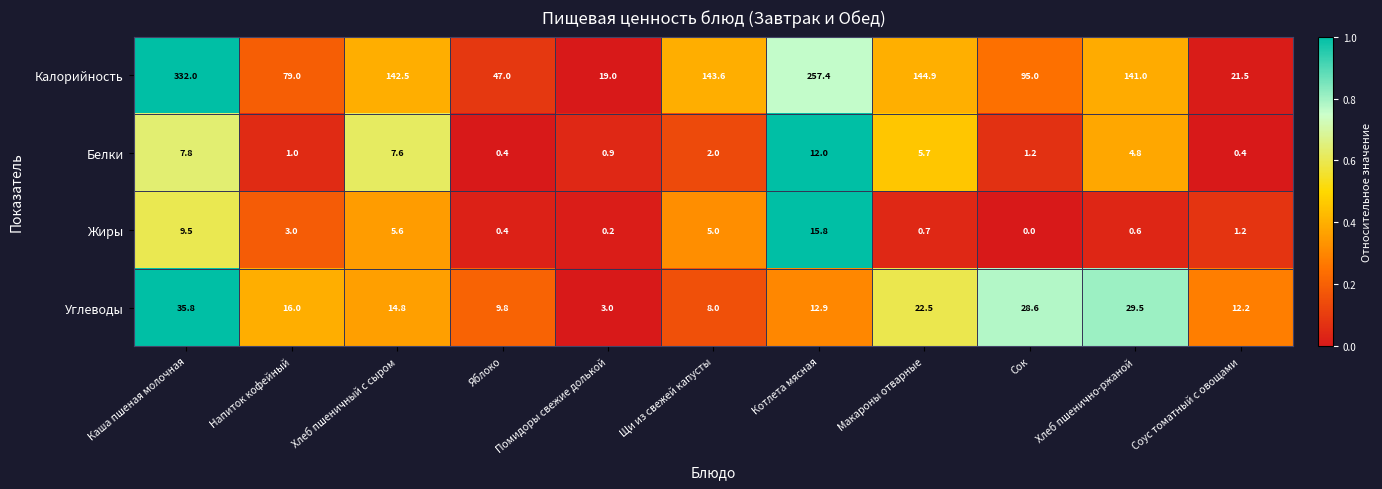

True or false: Углеводы has a value of 12.2 at Соус томатный с овощами.

True